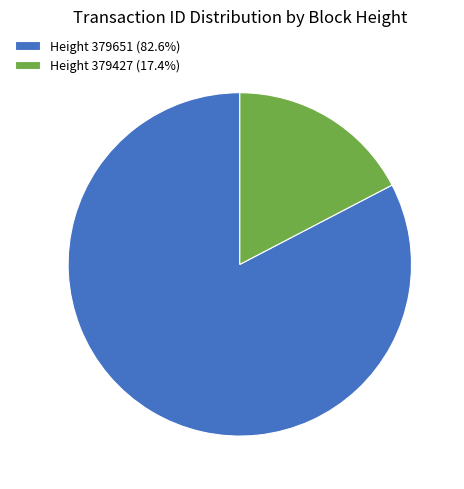

Does Height 379427 (17.4%) account for over 50% of the chart?

No